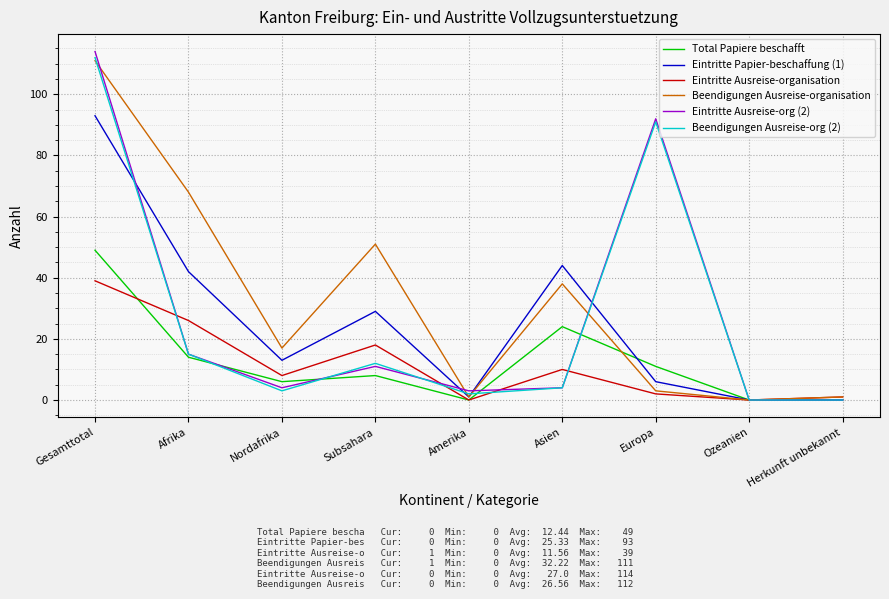

What is the highest value of the Total Papiere beschafft series?

49